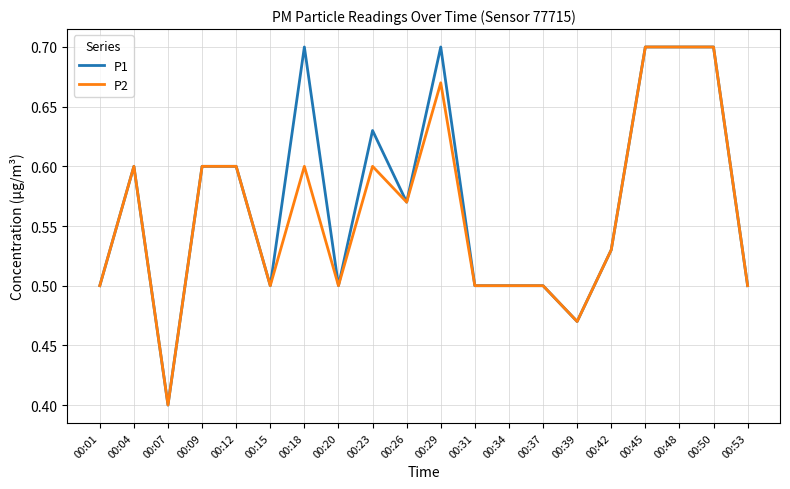

True or false: P1 has a value of 0.7 at 00:50.

True